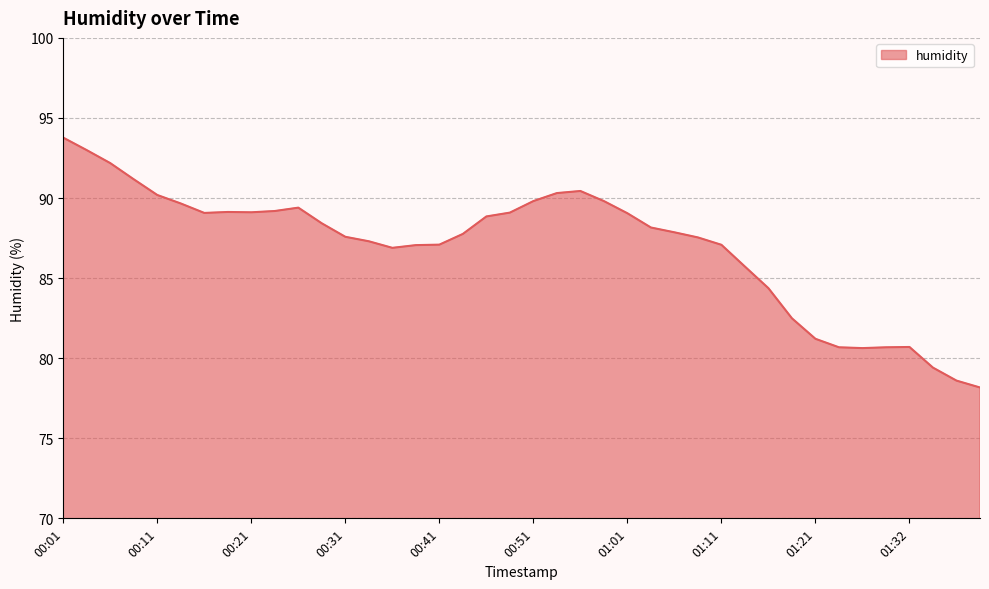

How many series are shown in this chart?

1